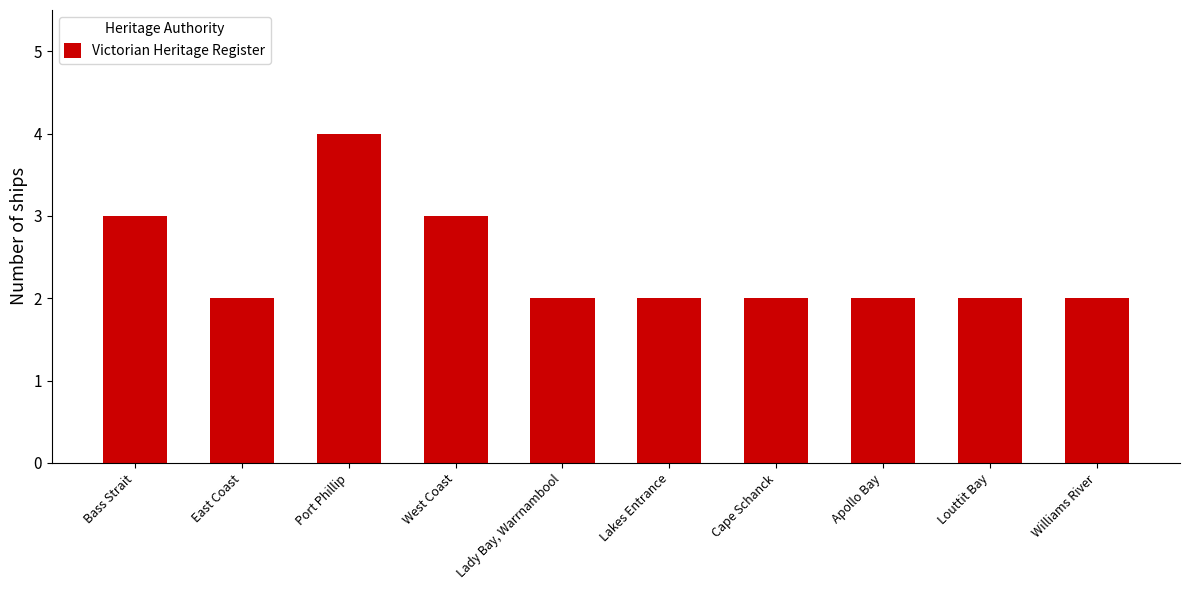

The value at Williams River is 1. True or false?

False